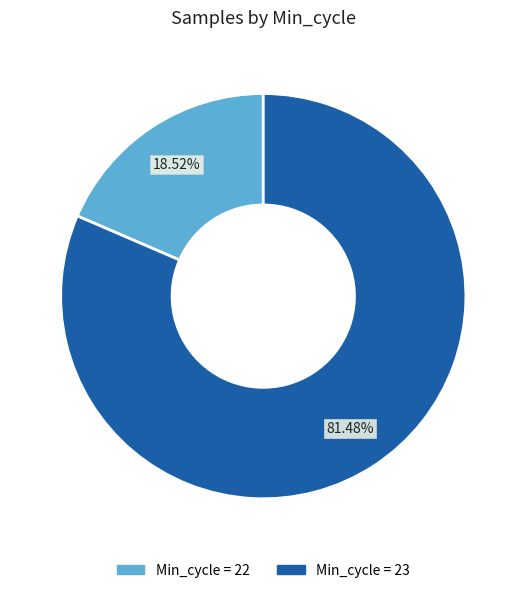

Does any single category account for the majority?

Yes